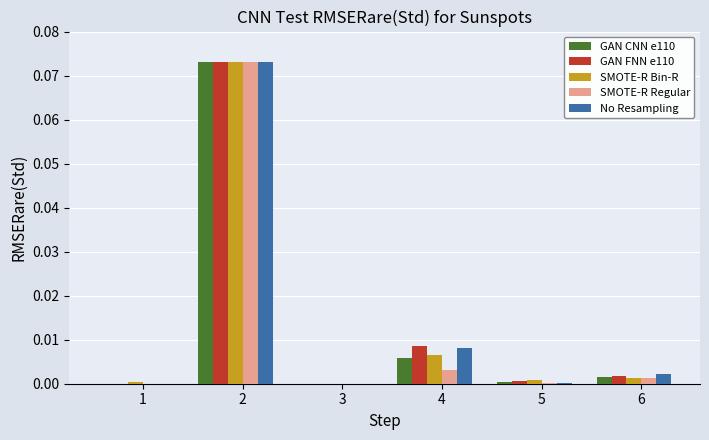

Between 2 and 5, which series saw the biggest shift?

SMOTE-R Regular